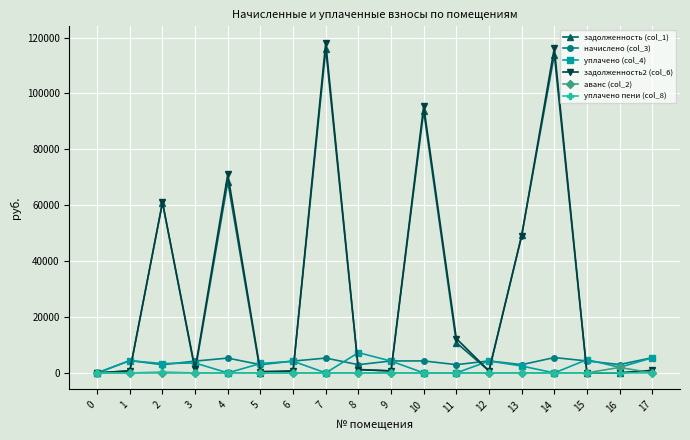

What is the maximum value shown in the chart?

118123.5